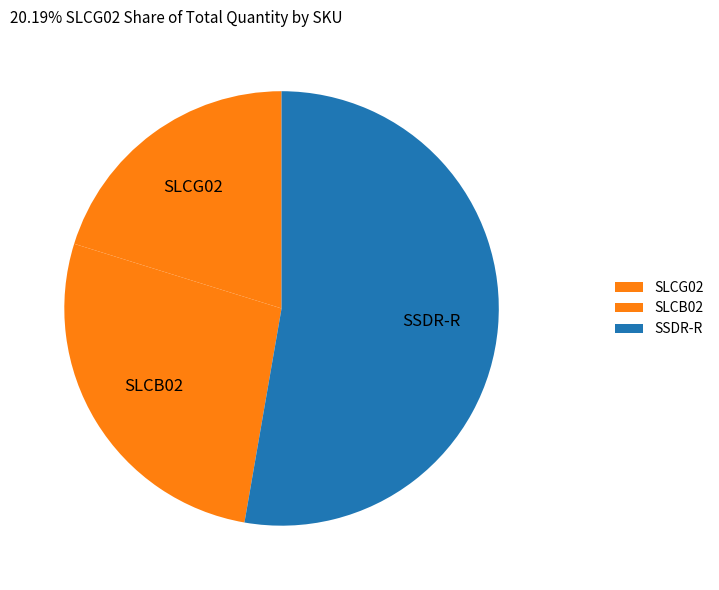

True or false: SLCG02 accounts for 12% of the total.

False